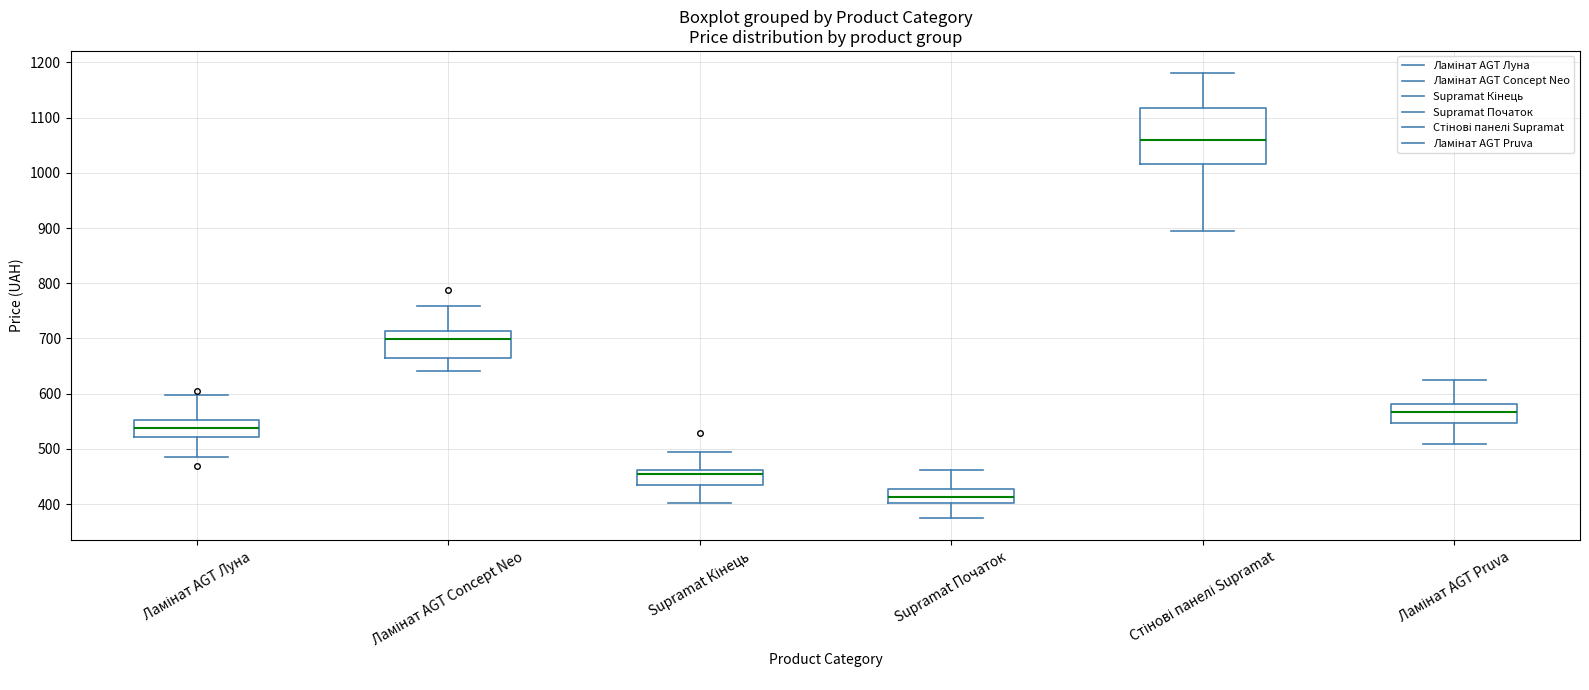

Reading left to right, transcribe this box plot: for each box, give where its median line is, the range the box spans, and where its two whiskers end, as read against the y-axis. The values are not printed on the chart, so give them approximately, as read against the axis.

Ламінат AGT Луна: median 540, box 520 to 550, whiskers 490 to 600
Ламінат AGT Concept Neo: median 700, box 670 to 710, whiskers 640 to 760
Supramat Кінець: median 450, box 440 to 460, whiskers 400 to 490
Supramat Початок: median 410, box 400 to 430, whiskers 370 to 460
Стінові панелі Supramat: median 1060, box 1020 to 1120, whiskers 890 to 1180
Ламінат AGT Pruva: median 570, box 550 to 580, whiskers 510 to 620